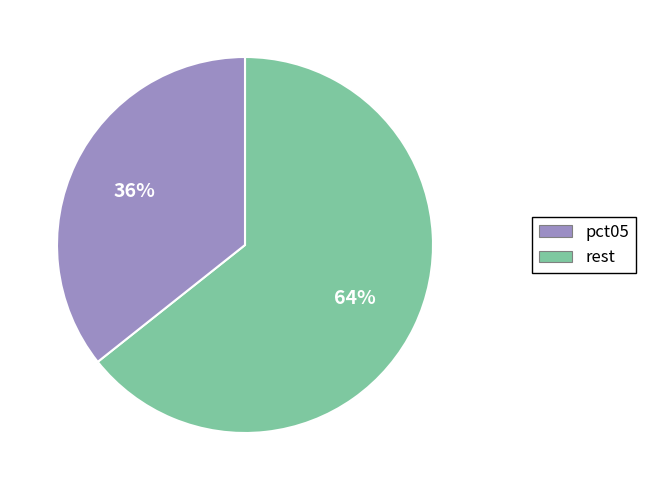

Does any single category account for the majority?

Yes